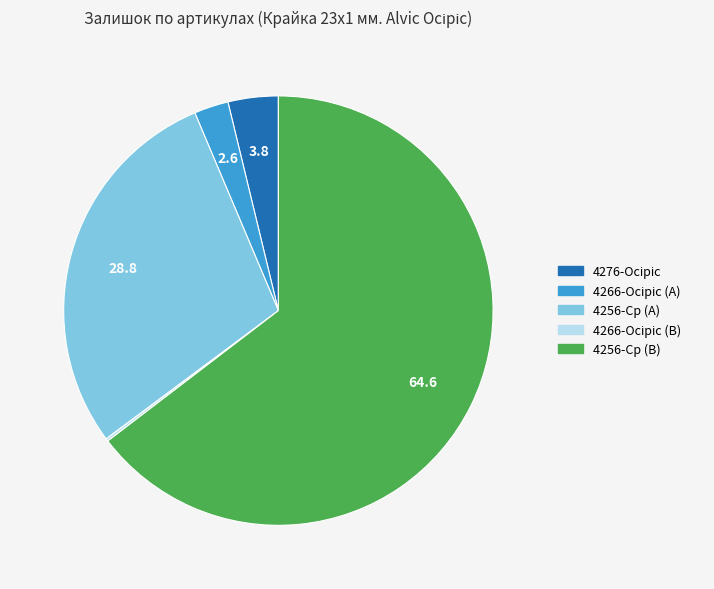

Is there any slice that represents more than half of the pie?

Yes